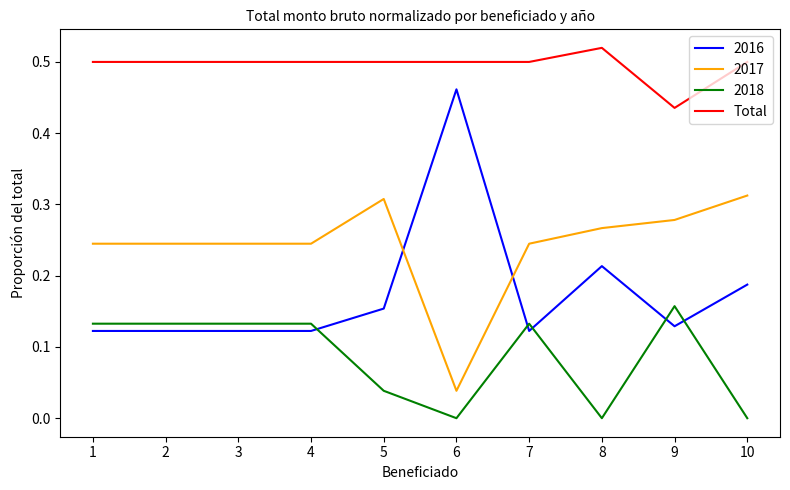

True or false: 2017 and 2018 intersect in this chart.

False